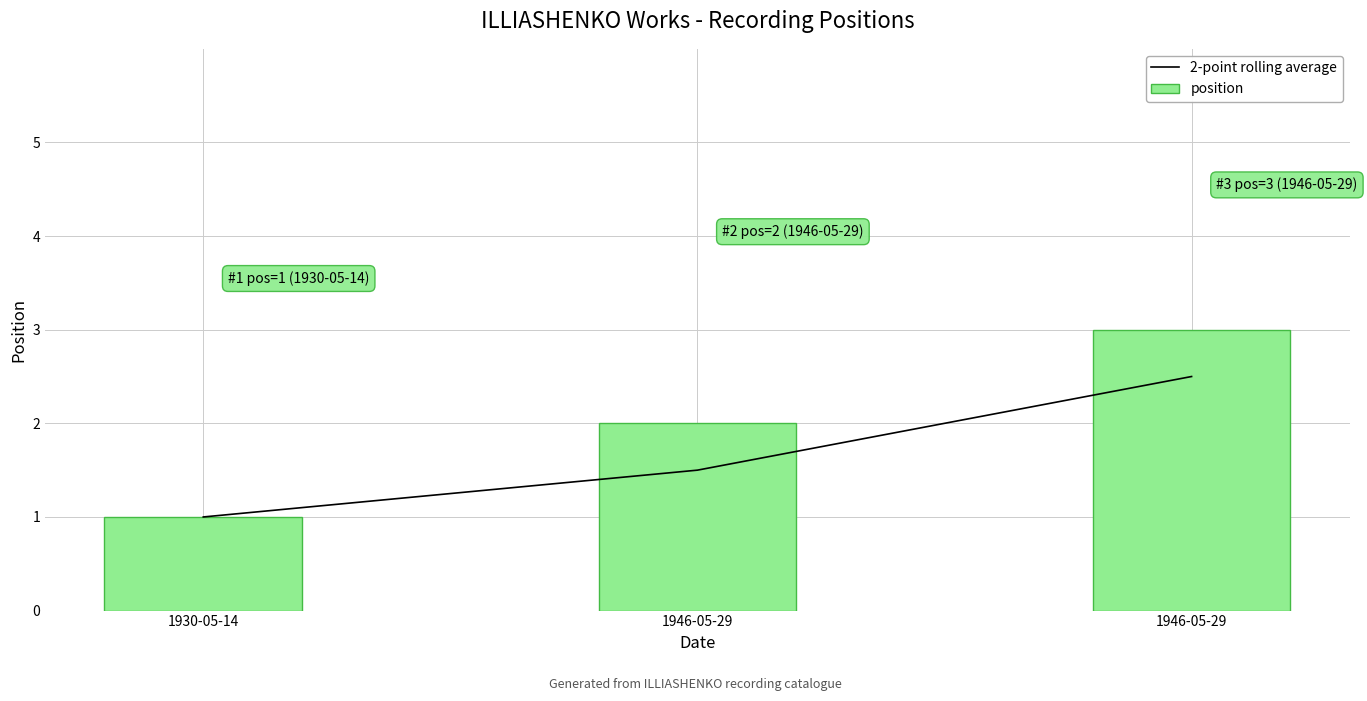

Which series has the largest total across all categories?

position